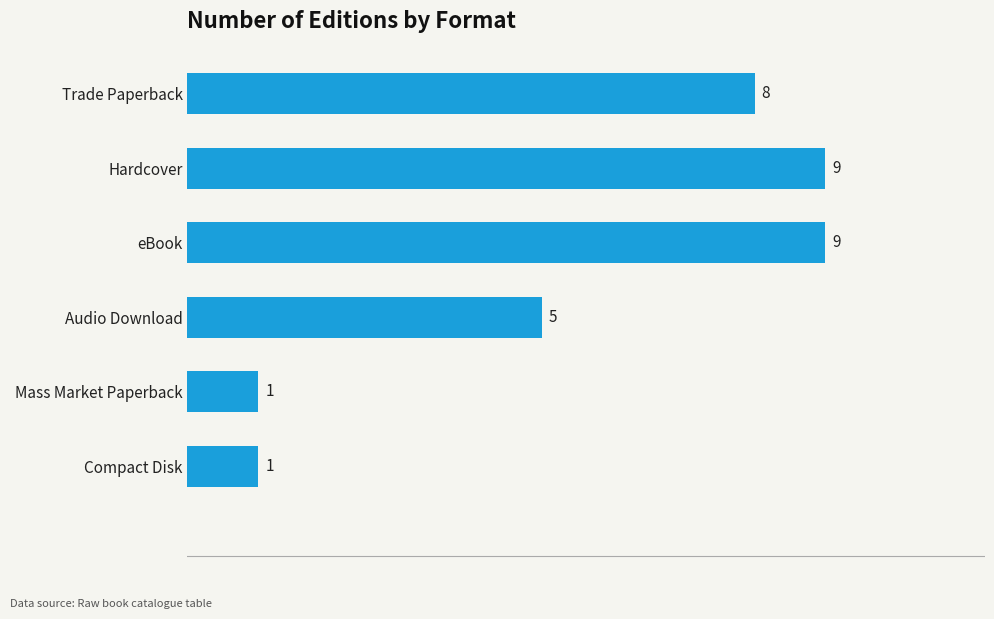

True or false: the data shows 9 at Hardcover.

True